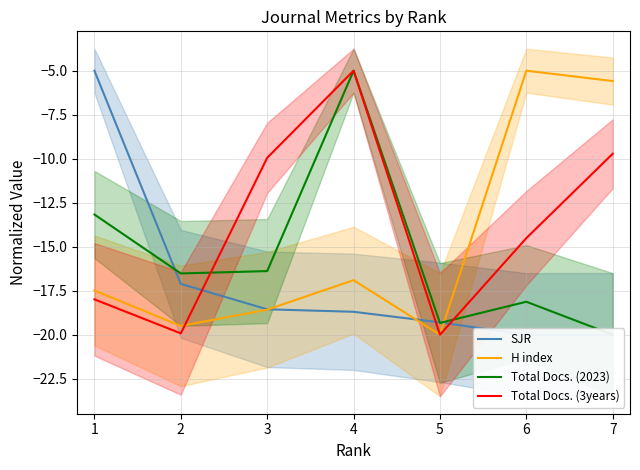

Which series has the widest spread of values?

Total Docs. (3years)